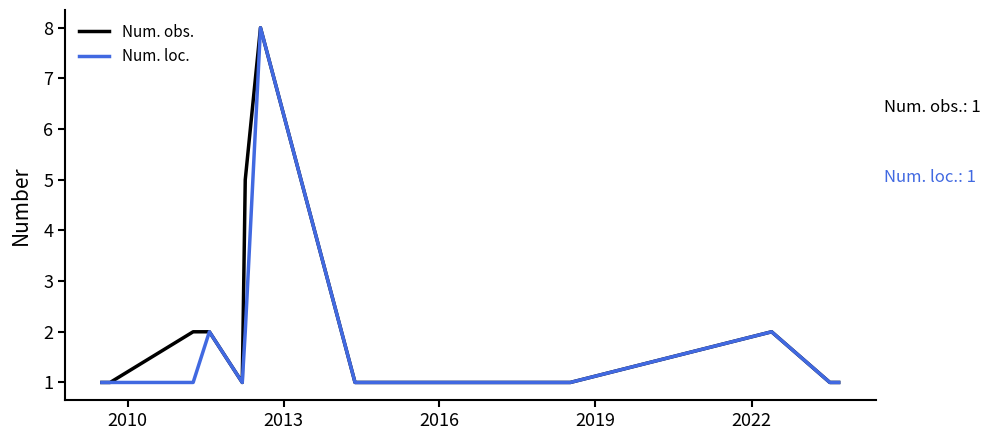

True or false: Num. obs. has more than 1 interior local peaks.

True